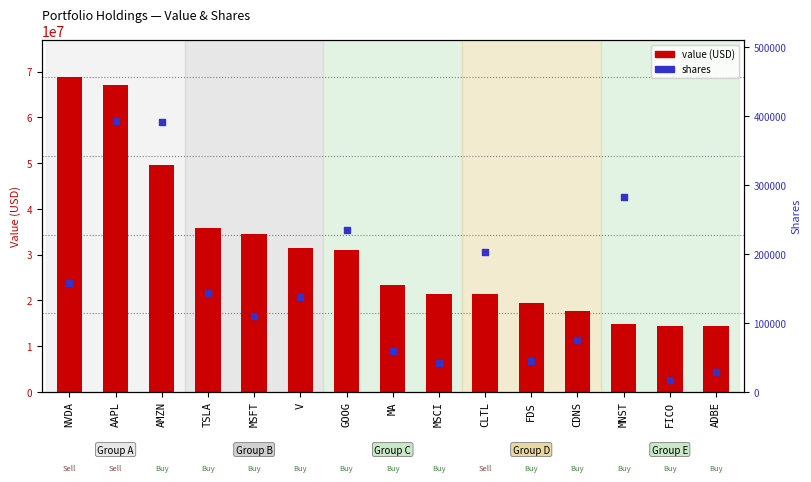

Which series contains the highest Y value?

value (USD)